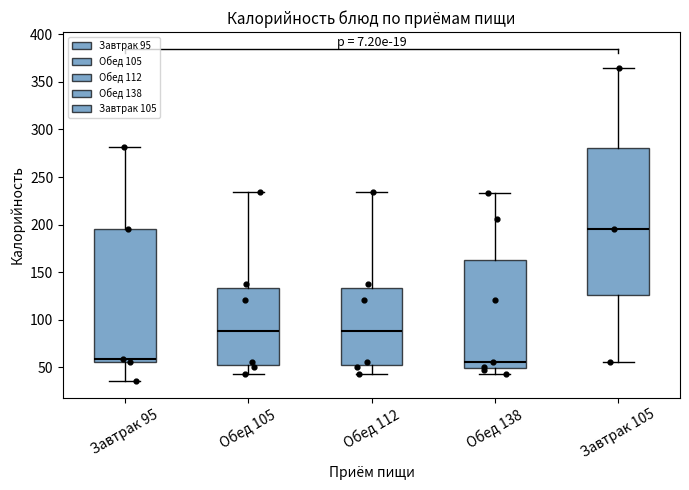

Comparing the boxes themselves (not the whiskers), which one is the tallest?

Завтрак 105